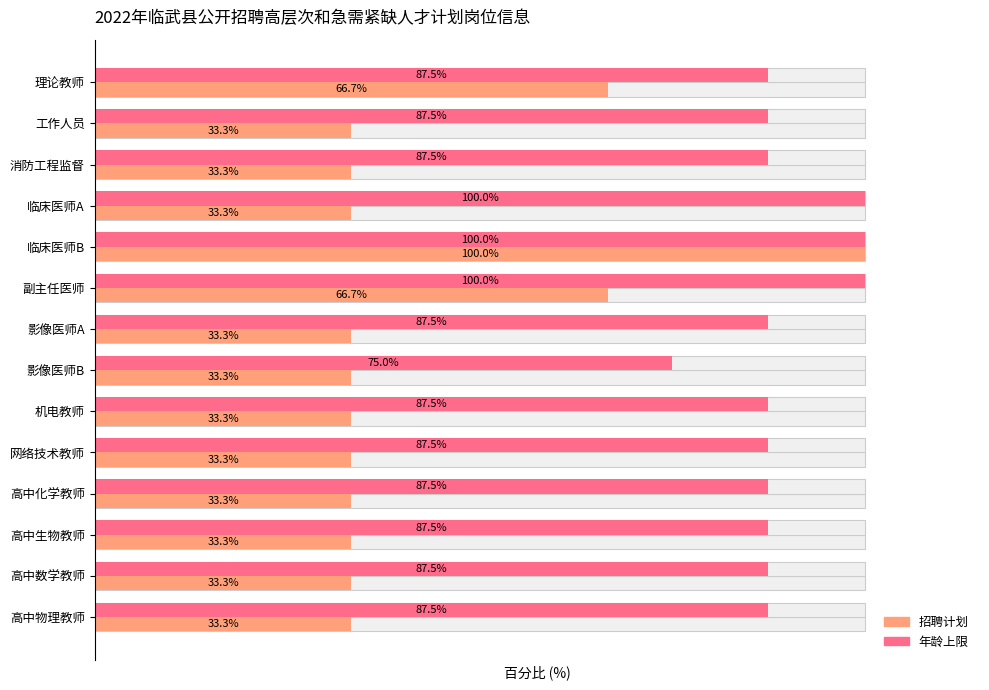

Count the number of data series in this chart.

2